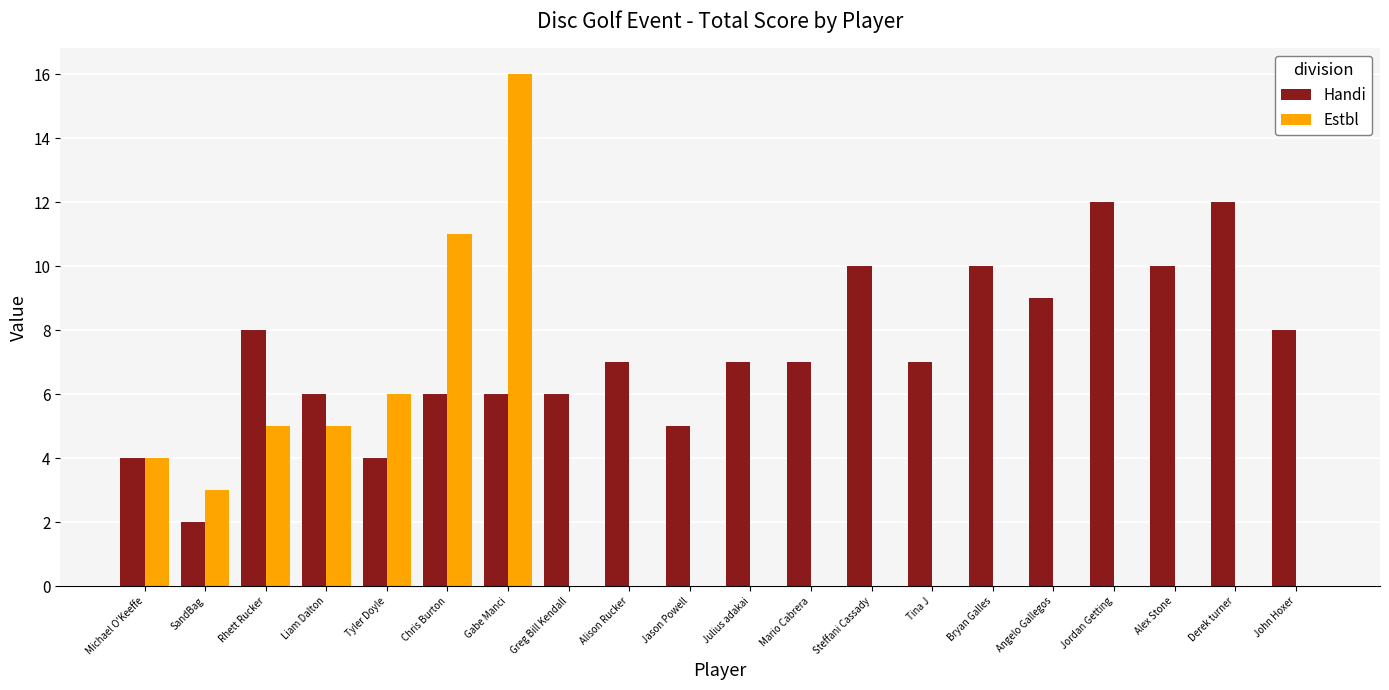

True or false: Handi has a value of 5 at Jason Powell.

True